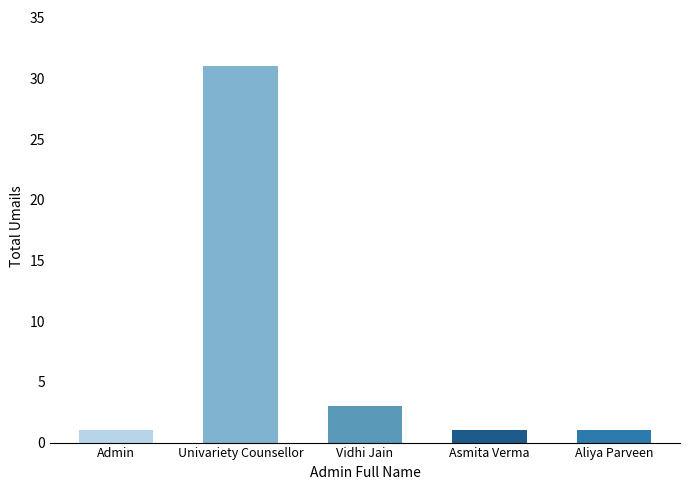

What is the label of the 5th bar from the left?

Aliya Parveen